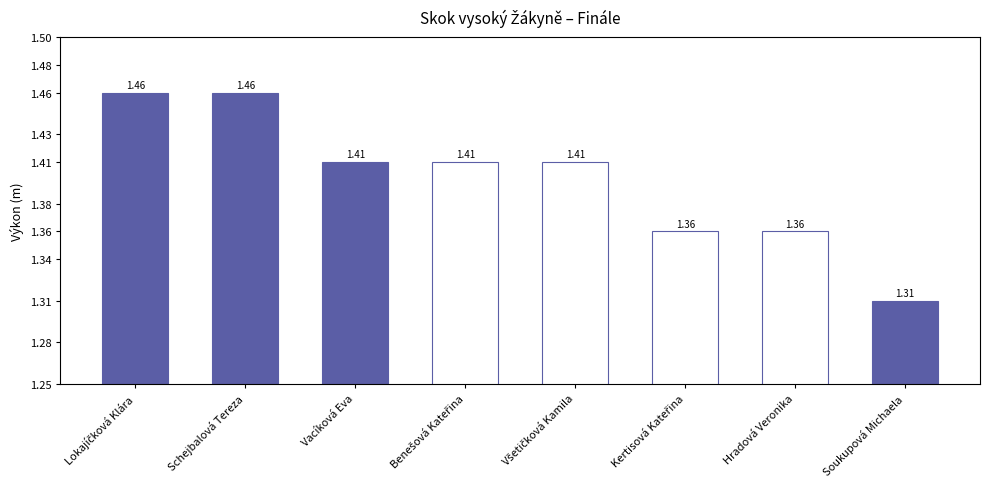

Which category has the lowest value across all series?

Soukupová Michaela